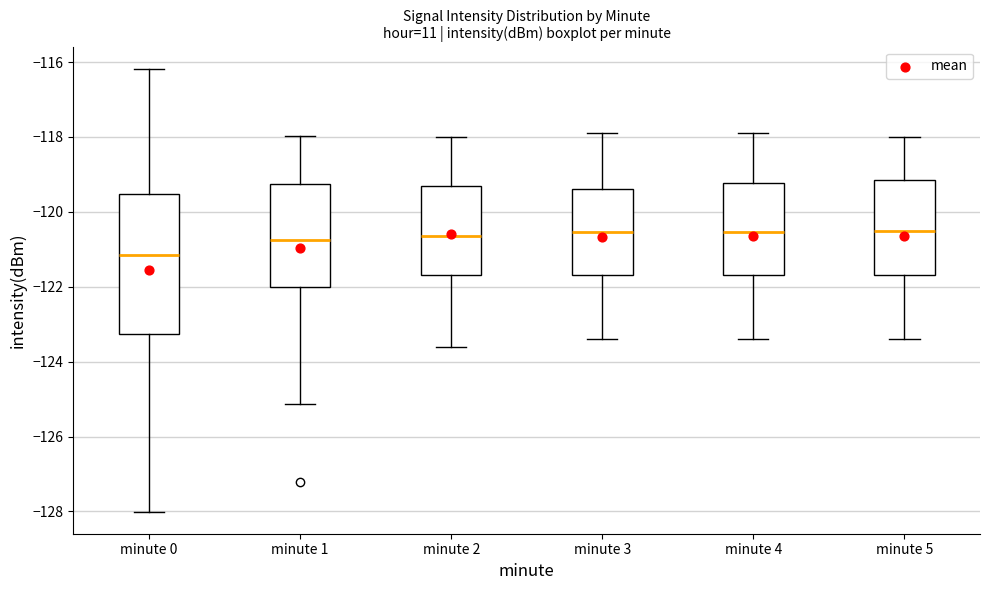

Which box is the tallest, from its lower edge to its upper edge?

minute 0